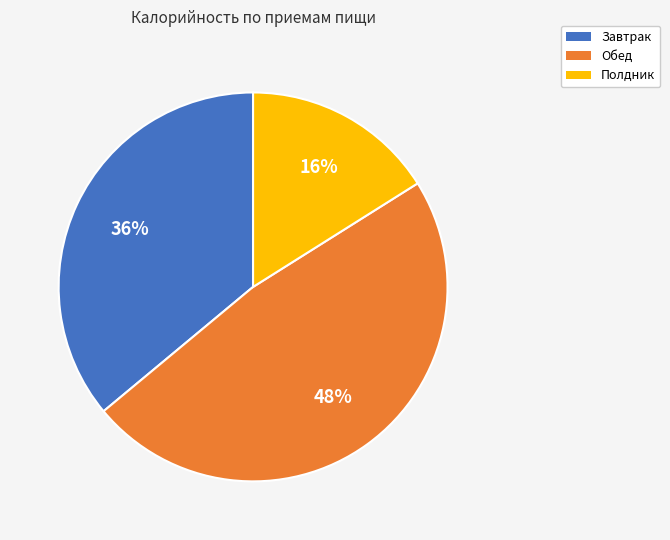

Rank the categories by value from highest to lowest.

Обед, Завтрак, Полдник